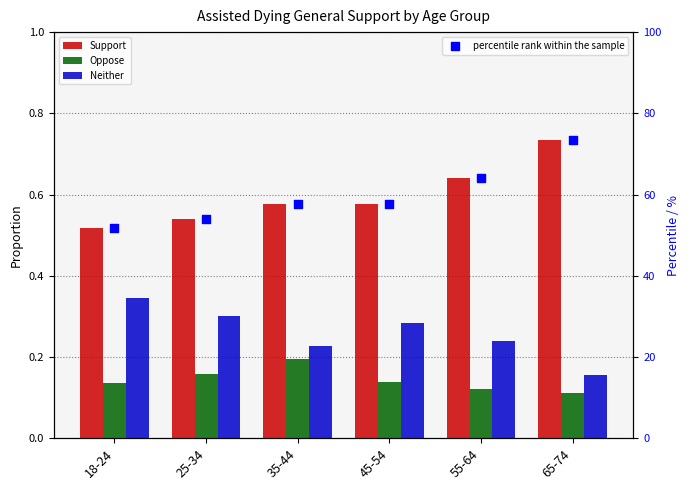

What is the total value across all series at 18-24?

52.9